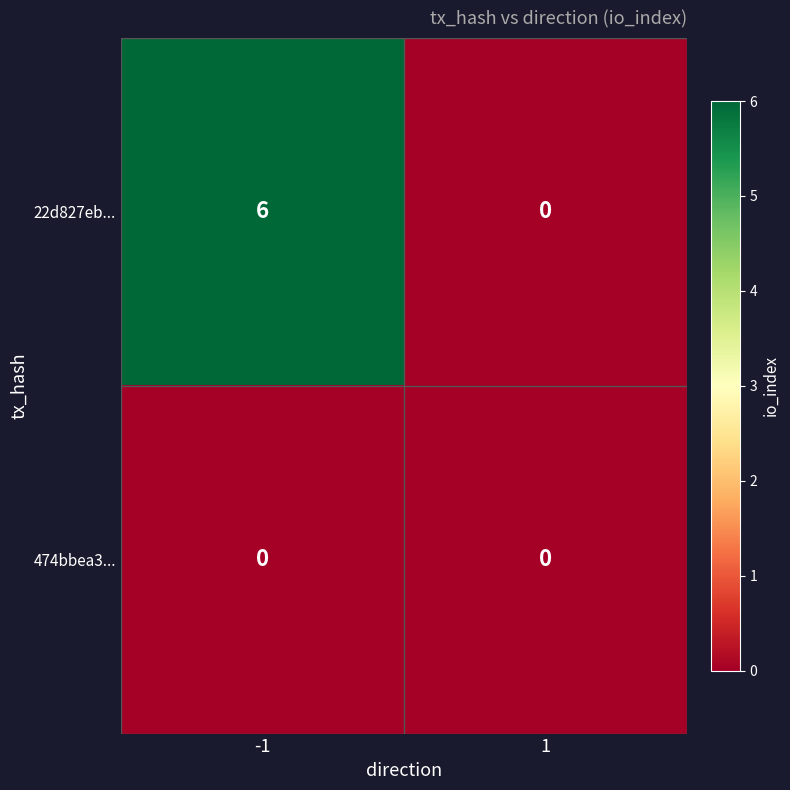

List the series in order of their overall mean, highest first.

22d827eb..., 474bbea3...